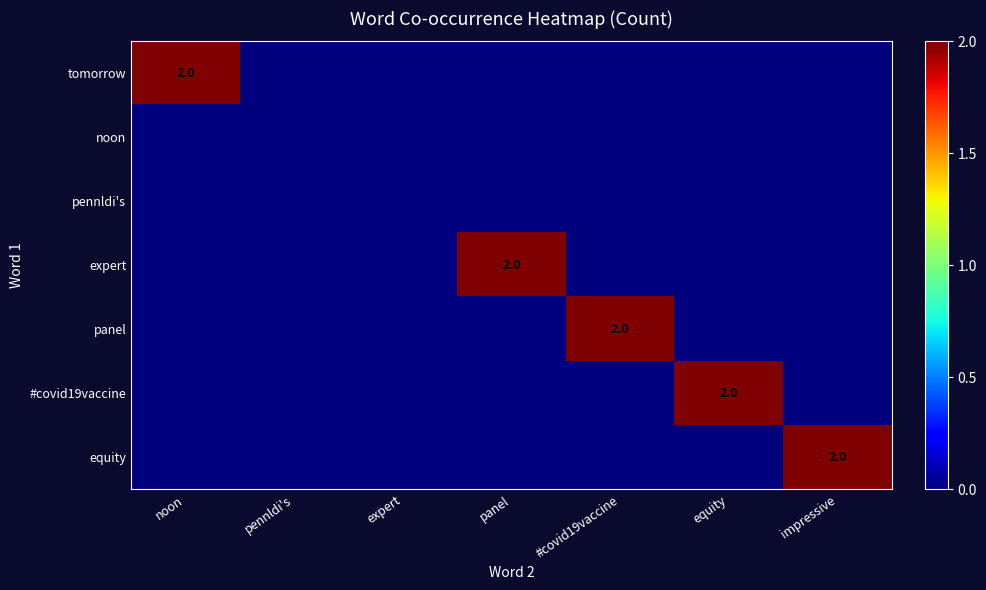

Which series changed the most between #covid19vaccine and equity?

panel